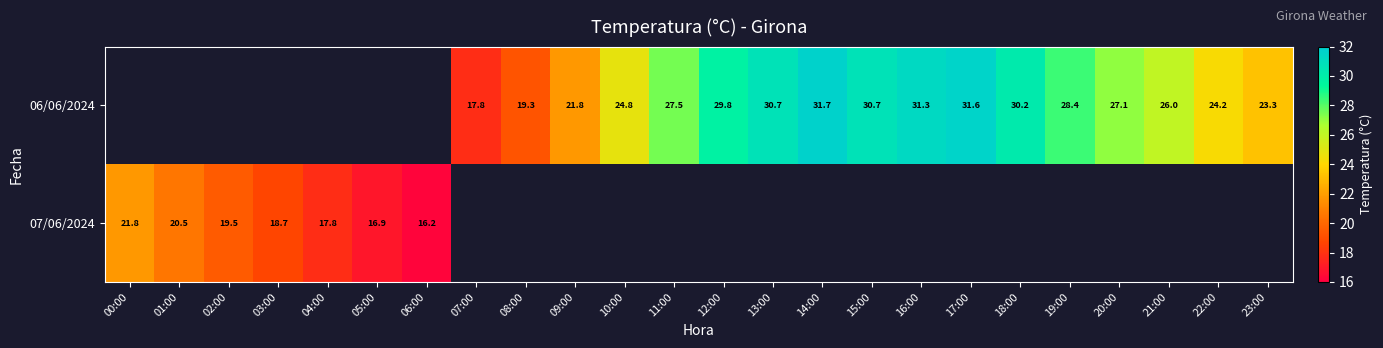

Is it true that 06/06/2024 equals 27.1 at 20:00?

True